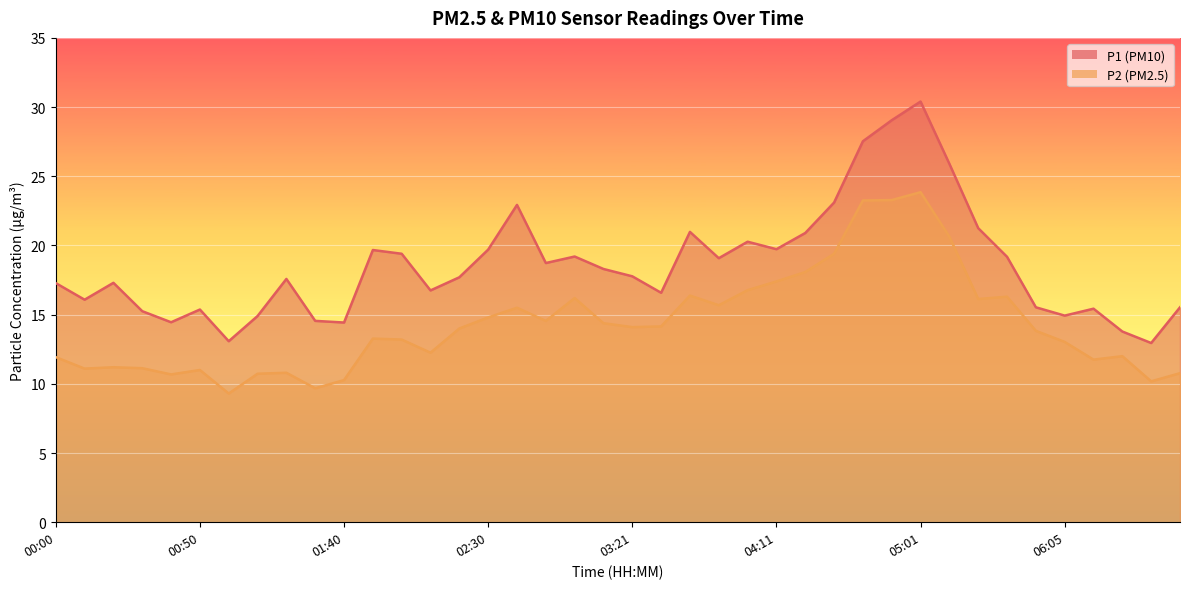

Reading left to right, what are all the values shown in this chart?

P1: 00:00=17.3	00:10=16.1	00:20=17.3	00:30=15.2	00:40=14.4	00:50=15.4	01:00=13.1	01:10=14.9	01:20=17.6	01:30=14.6	01:40=14.4	01:50=19.7	02:00=19.4	02:10=16.8	02:20=17.7	02:30=19.7	02:40=22.9	02:50=18.7	03:01=19.2	03:11=18.3	03:21=17.8	03:31=16.6	03:41=21.0	03:51=19.1	04:01=20.3	04:11=19.7	04:21=20.9	04:31=23.1	04:41=27.5	04:51=29.1	05:01=30.4	05:11=25.9	05:34=21.2	05:45=19.2	05:55=15.5	06:05=14.9	06:15=15.4	06:25=13.8	06:35=12.9	06:45=15.5
P2: 00:00=11.9	00:10=11.1	00:20=11.2	00:30=11.1	00:40=10.7	00:50=11.0	01:00=9.3	01:10=10.7	01:20=10.8	01:30=9.7	01:40=10.3	01:50=13.3	02:00=13.2	02:10=12.2	02:20=14.0	02:30=14.8	02:40=15.5	02:50=14.6	03:01=16.2	03:11=14.4	03:21=14.1	03:31=14.2	03:41=16.4	03:51=15.7	04:01=16.8	04:11=17.4	04:21=18.1	04:31=19.4	04:41=23.2	04:51=23.3	05:01=23.9	05:11=20.6	05:34=16.1	05:45=16.3	05:55=13.8	06:05=13.0	06:15=11.8	06:25=12.0	06:35=10.2	06:45=10.8